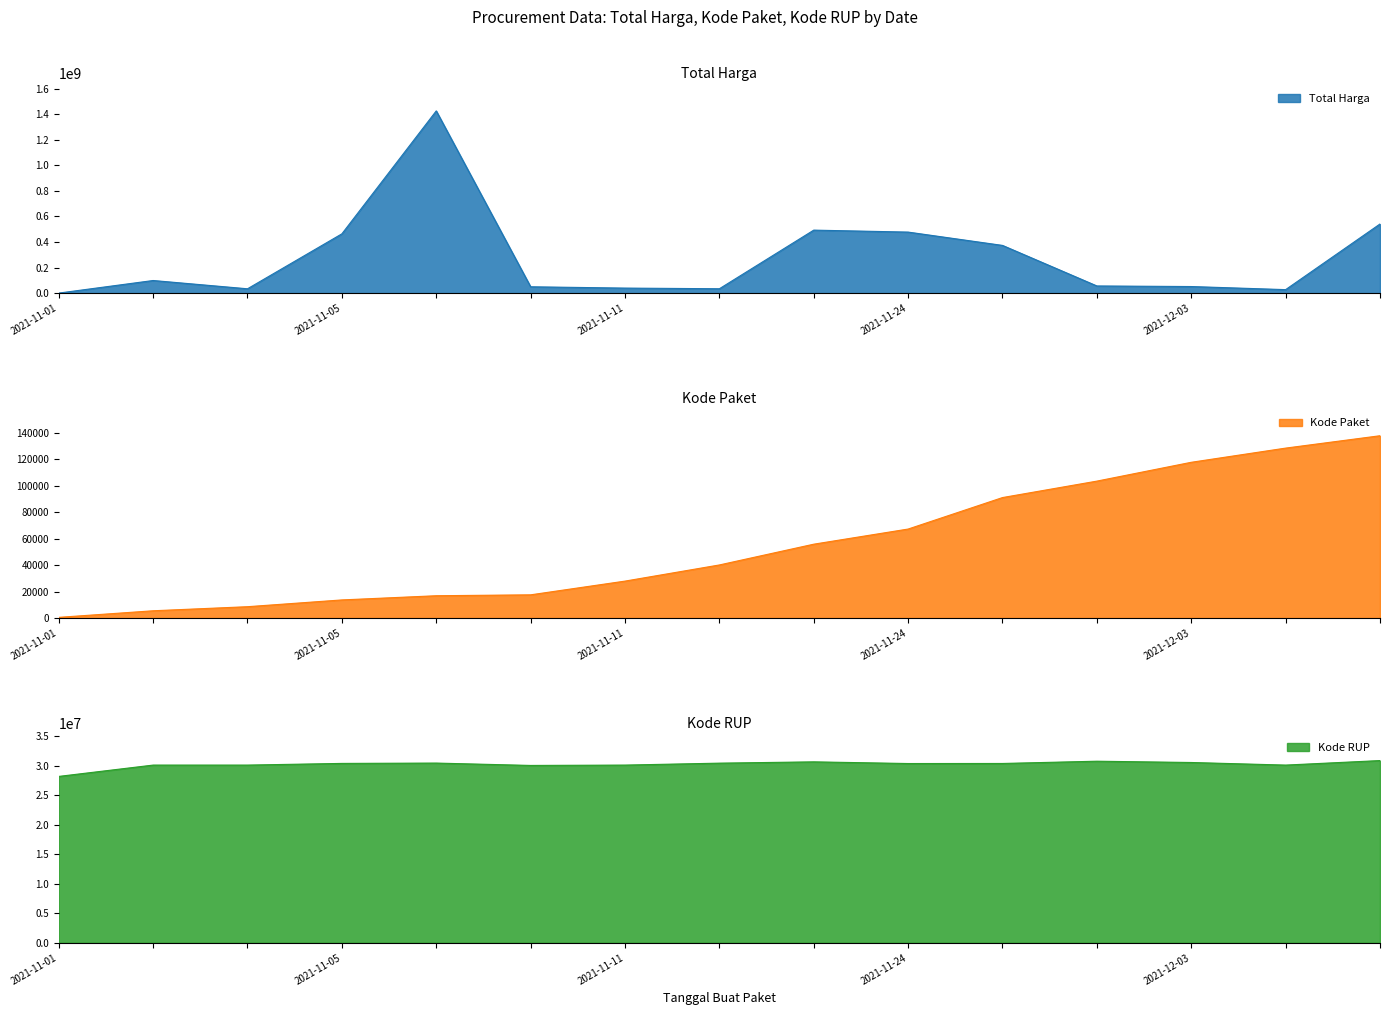

The value of Kode RUP at 2021-11-22 is 30636058. True or false?

True